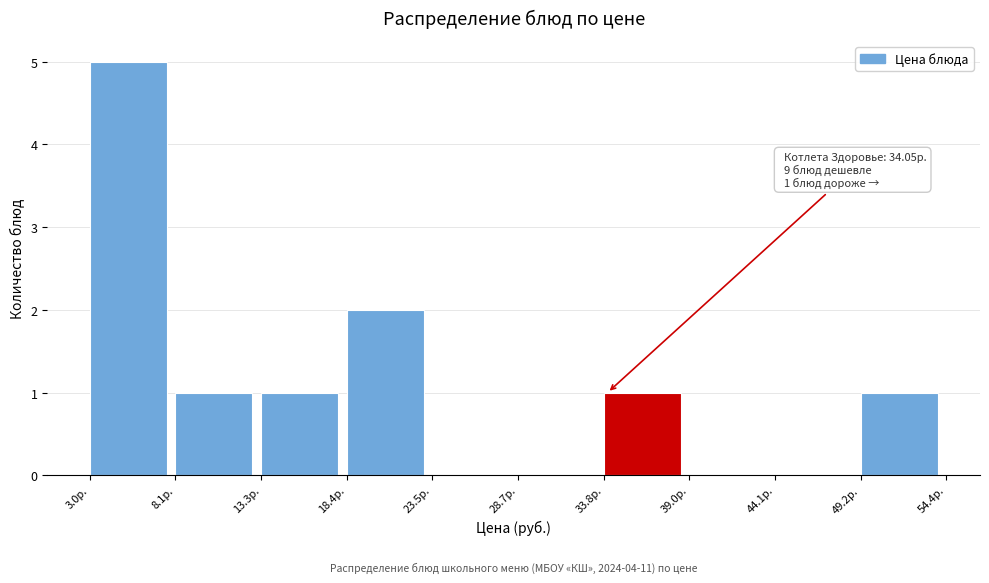

Which range on the x-axis has the tallest bar?

3 to 8